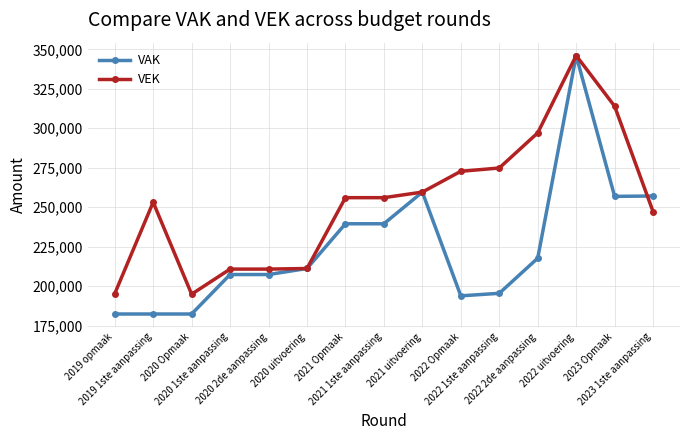

Which series has the largest total across all categories?

VEK